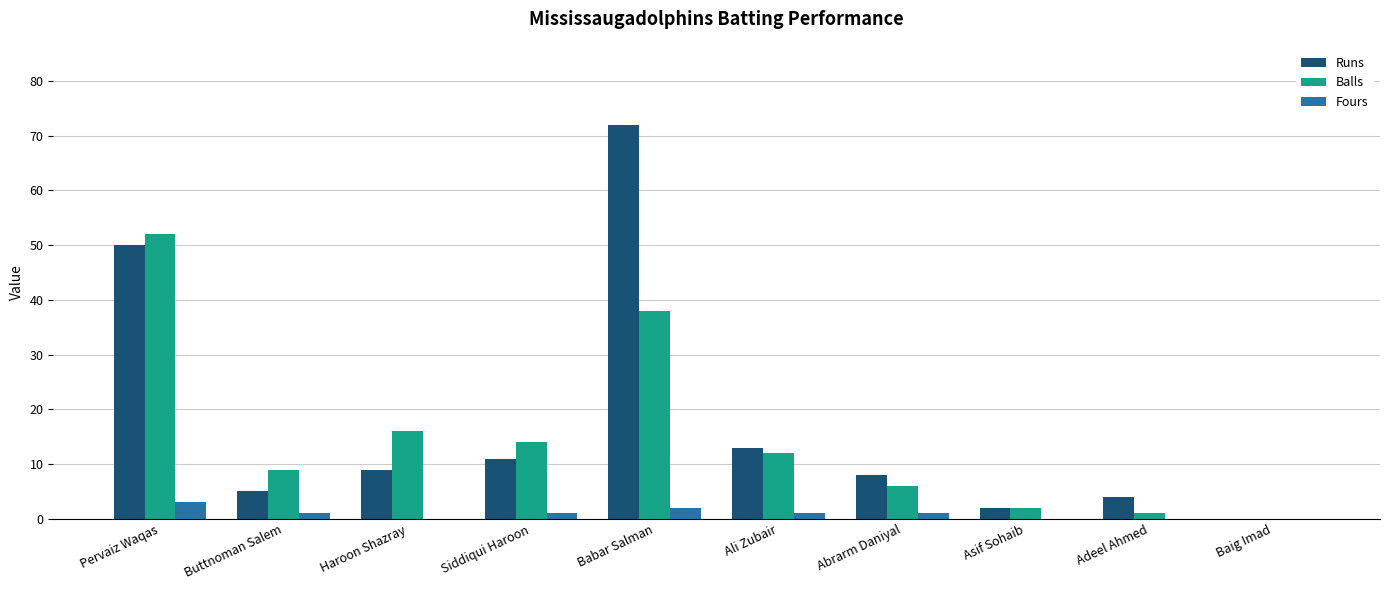

What is the sum of all Balls values?

150